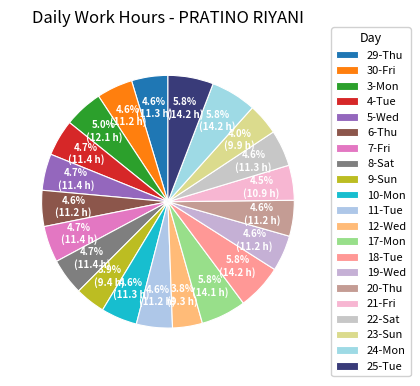

How many slices are in this pie chart?

21